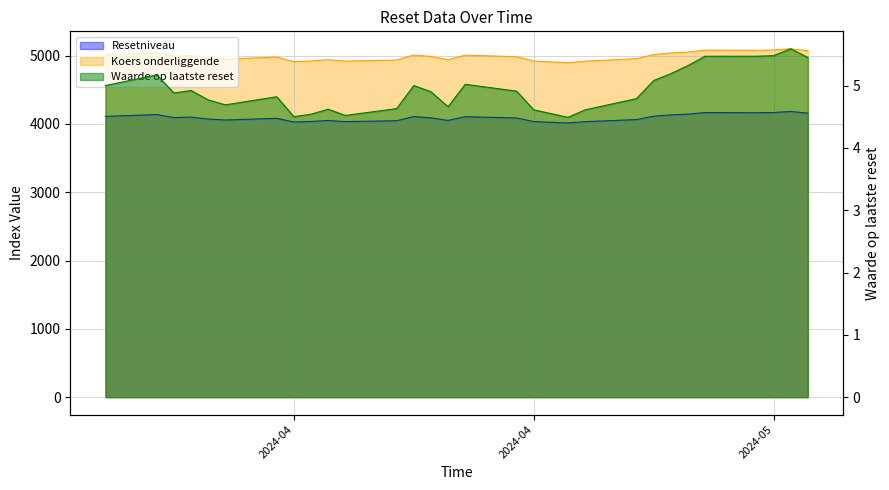

True or false: Resetniveau has a value of 7093.3 at 2024-04-12.

False